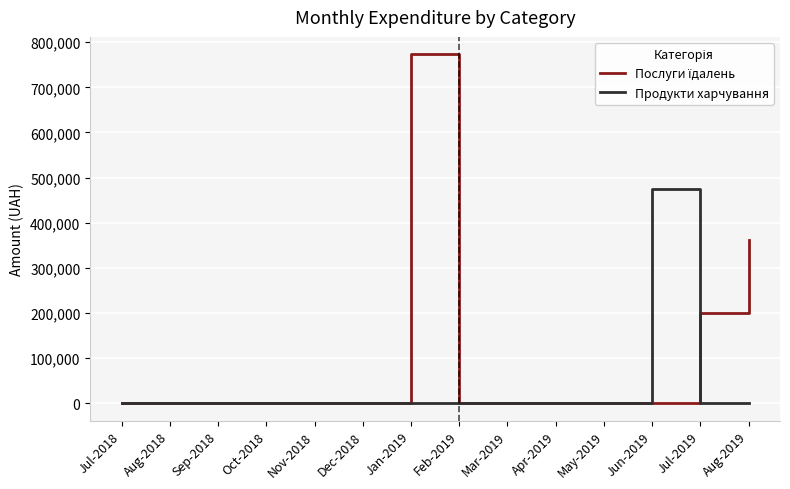

At how many categories does at least one series exceed 750263?

1